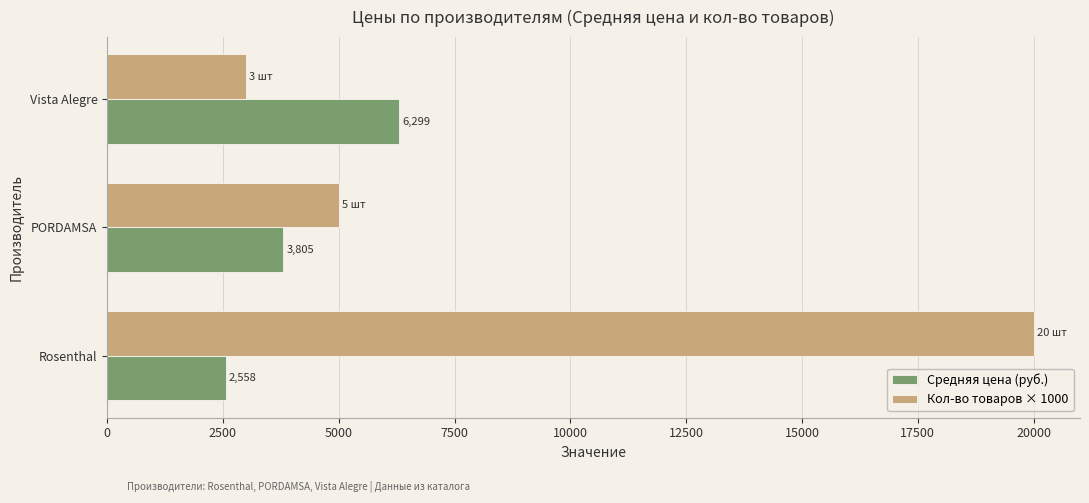

Which series has the largest range (max minus min)?

Кол-во товаров × 1000